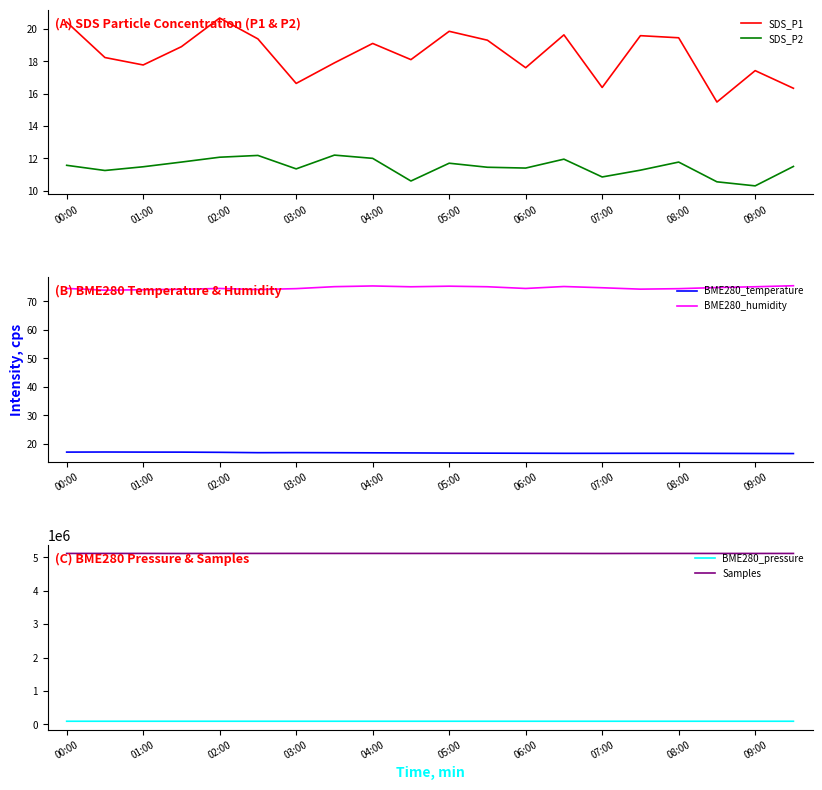

What is the highest value of the BME280_humidity series?

75.5